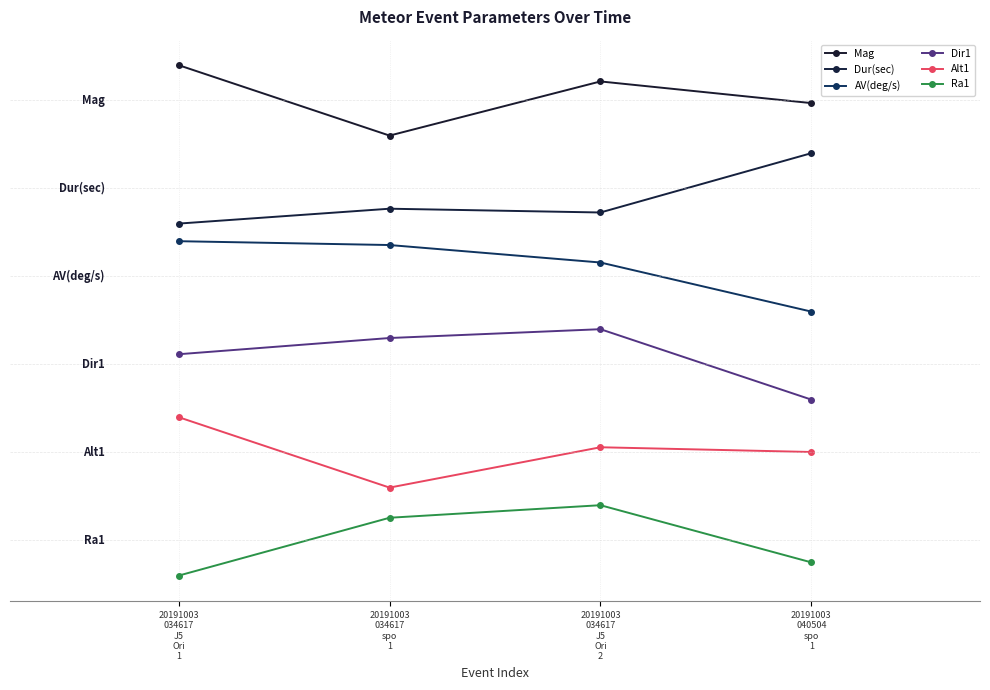

Between 20191003
034617
spo
1 and 20191003
034617
J5
Ori
2, which series saw the biggest shift?

Mag